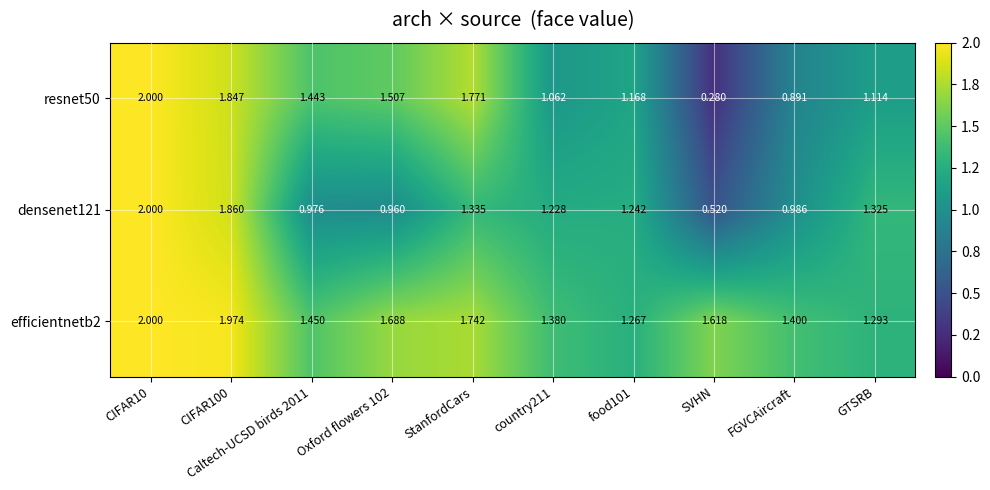

Is the value of efficientnetb2 at food101 greater than the value of resnet50 at GTSRB?

Yes